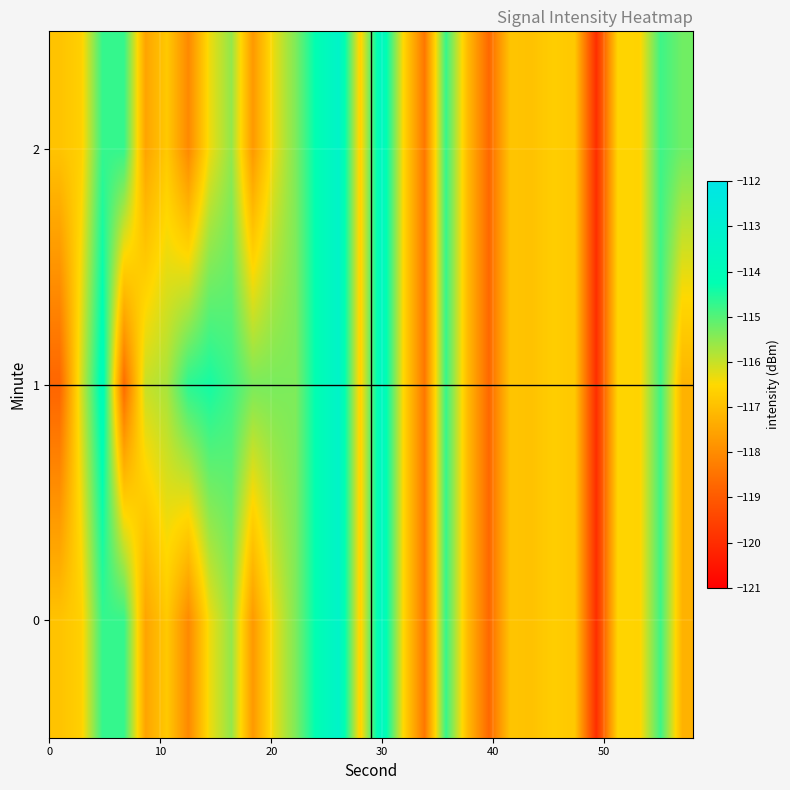

Reading left to right, list all the values displayed in this chart.

0: -116.9	-116.7	-114.7	-114.7	-117.5	-116.8	-118.1	-116.3	-115.5	-117.7	-116.3	-115.4	-114.1	-113.3	-116.7	-113.6	-116.5	-118.4	-114.7	-117.1	-118.7	-116.9	-116.9	-116.7	-116.8	-120.0	-116.6	-116.6	-114.8	-117.2
1: -118.8	-116.1	-113.9	-118.6	-116.0	-115.7	-114.6	-114.4	-114.8	-115.3	-115.3	-115.4	-114.1	-113.3	-116.7	-113.6	-116.5	-118.4	-114.7	-117.1	-118.7	-116.9	-116.9	-116.7	-116.8	-120.0	-116.6	-116.6	-114.8	-117.2
2: -116.9	-116.7	-114.7	-114.7	-117.5	-116.8	-118.1	-116.3	-115.5	-117.7	-116.3	-115.4	-114.1	-113.3	-116.7	-113.6	-116.5	-118.4	-114.7	-117.1	-118.7	-116.9	-116.9	-116.7	-116.8	-120.0	-116.6	-116.6	-114.8	-115.2